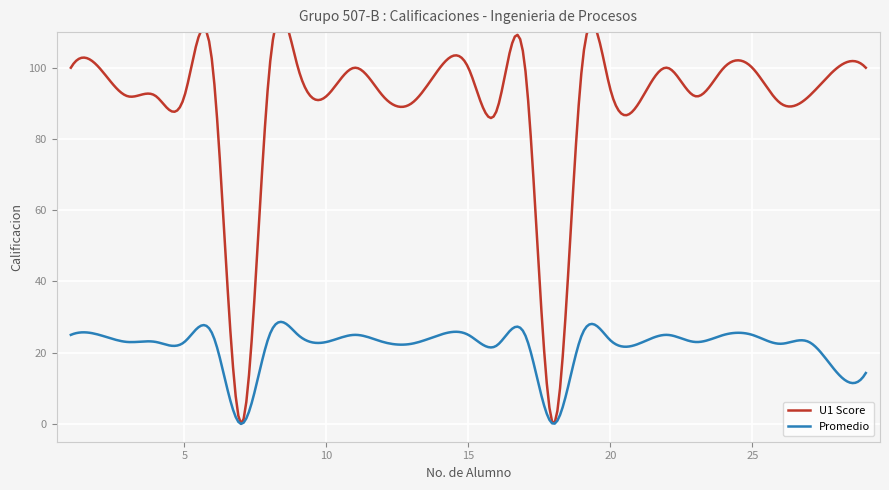

What is the value of the Promedio point at the 16th from the left?

22.0